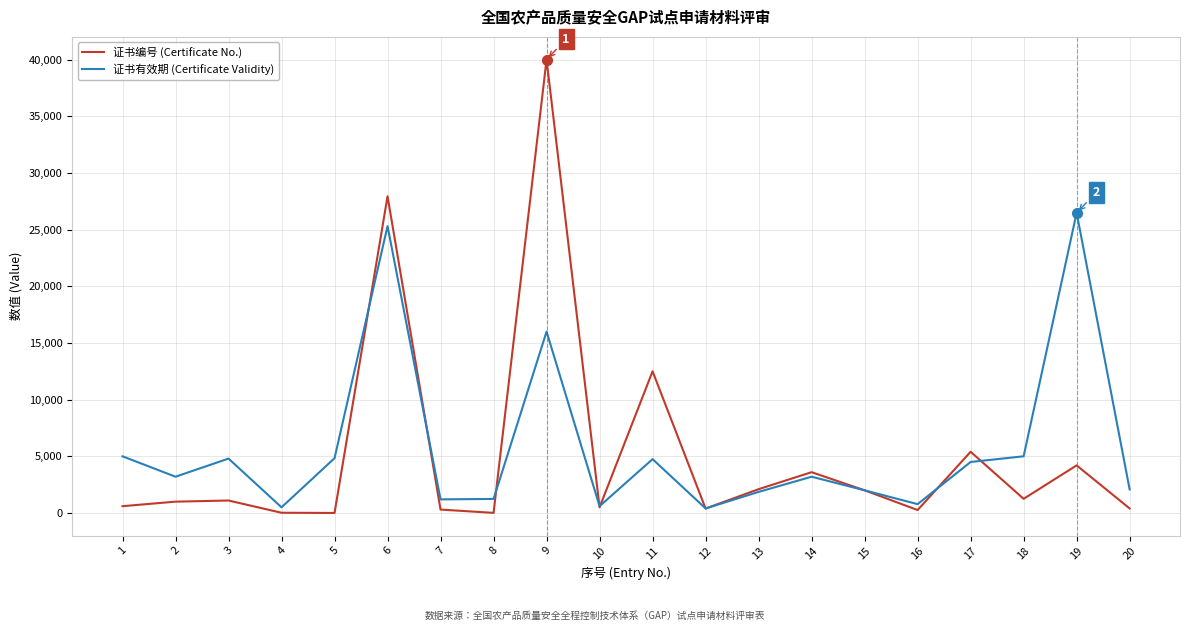

Does the chart have visible grid lines?

Yes